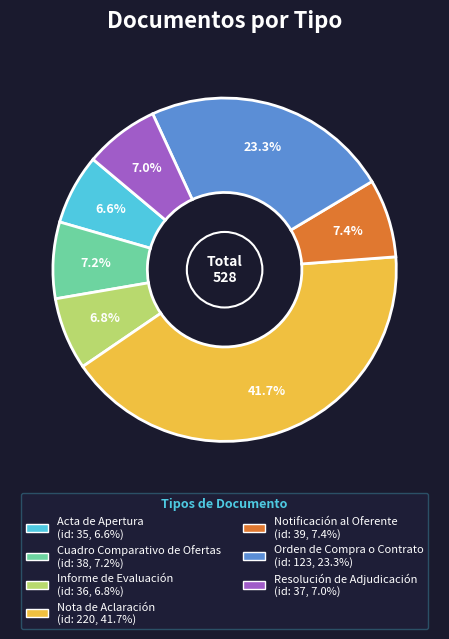

Is it true that Acta de Apertura is 7% of the pie?

True